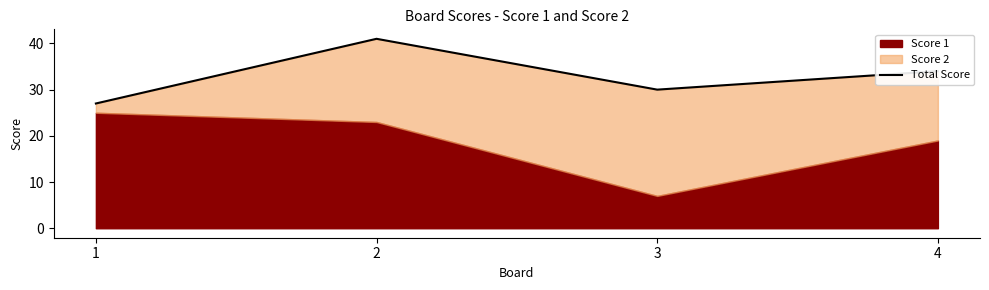

What is the value of the 1st point from the left?

27